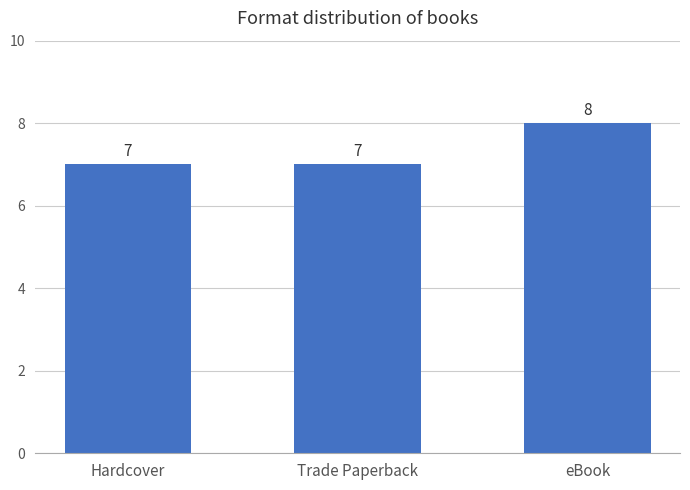

What is the approximate value at eBook?

8